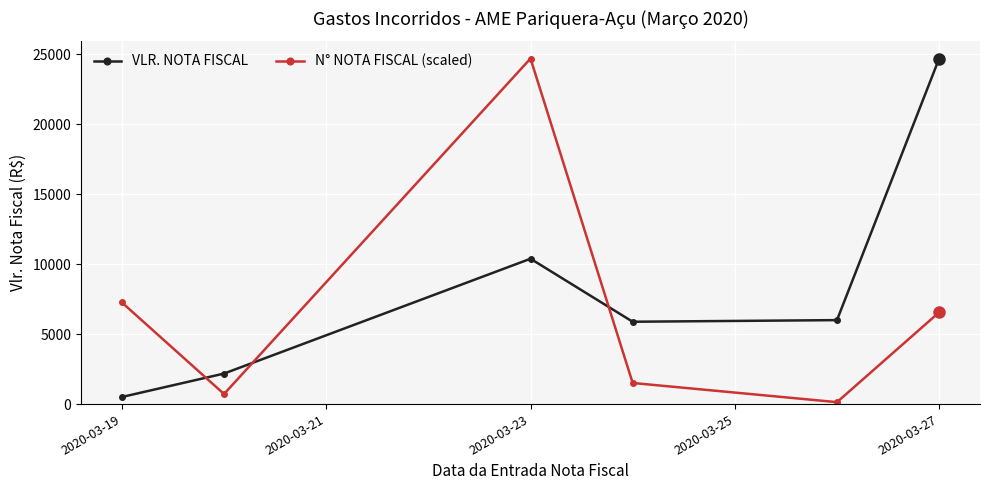

Which series has the largest total across all categories?

VLR. NOTA FISCAL